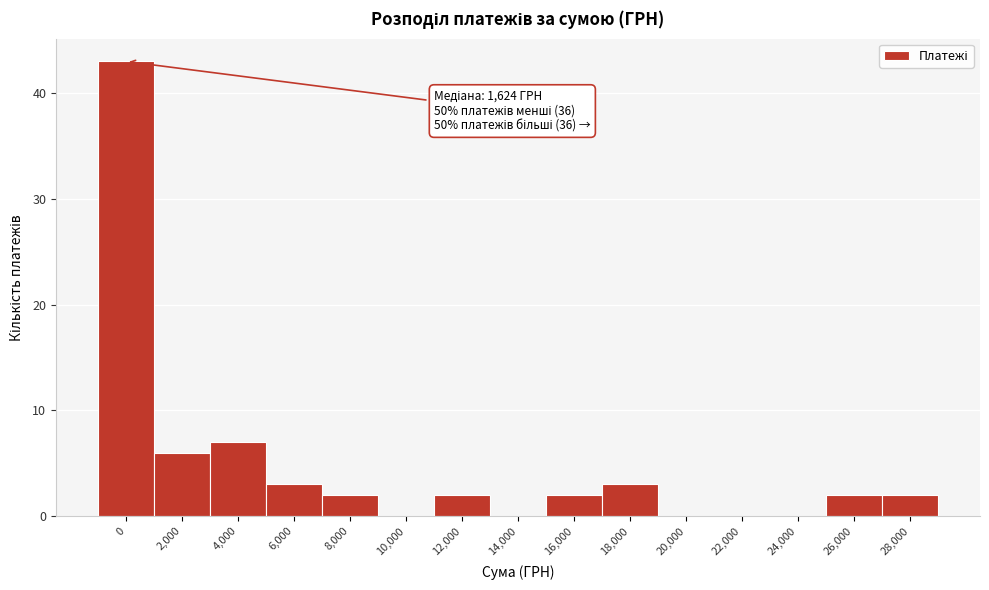

Reading left to right, transcribe all the data shown in this chart.

0=43	2,000=6	4,000=7	6,000=3	8,000=2	10,000=0	12,000=2	14,000=0	16,000=2	18,000=3	20,000=0	22,000=0	24,000=0	26,000=2	28,000=2